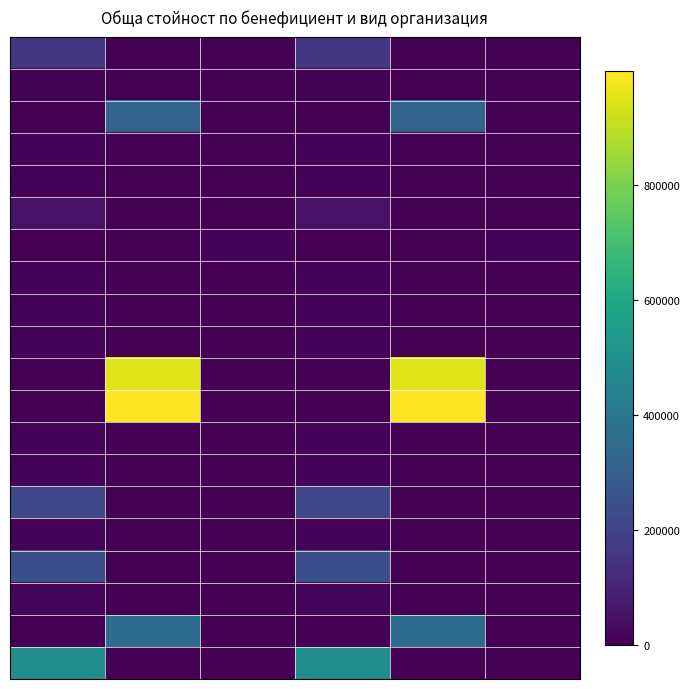

At which category is the sum across all series the highest?

1